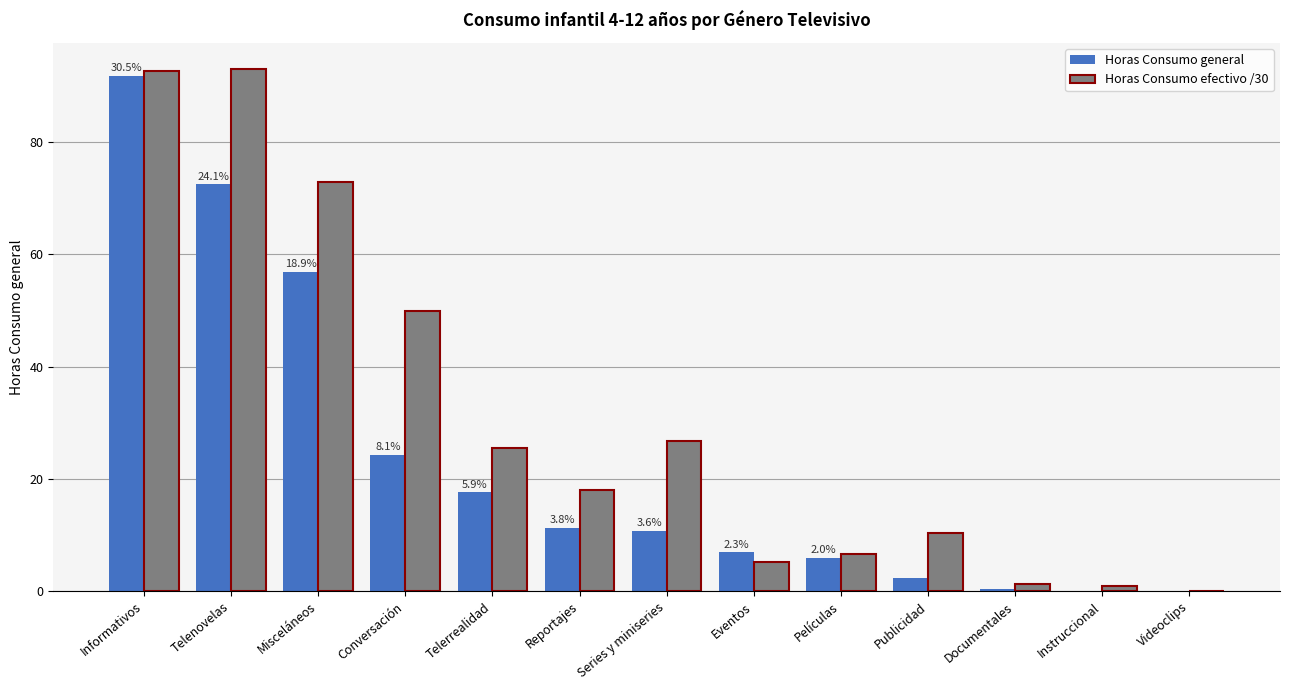

At which label does Horas Consumo general reach its peak?

Informativos